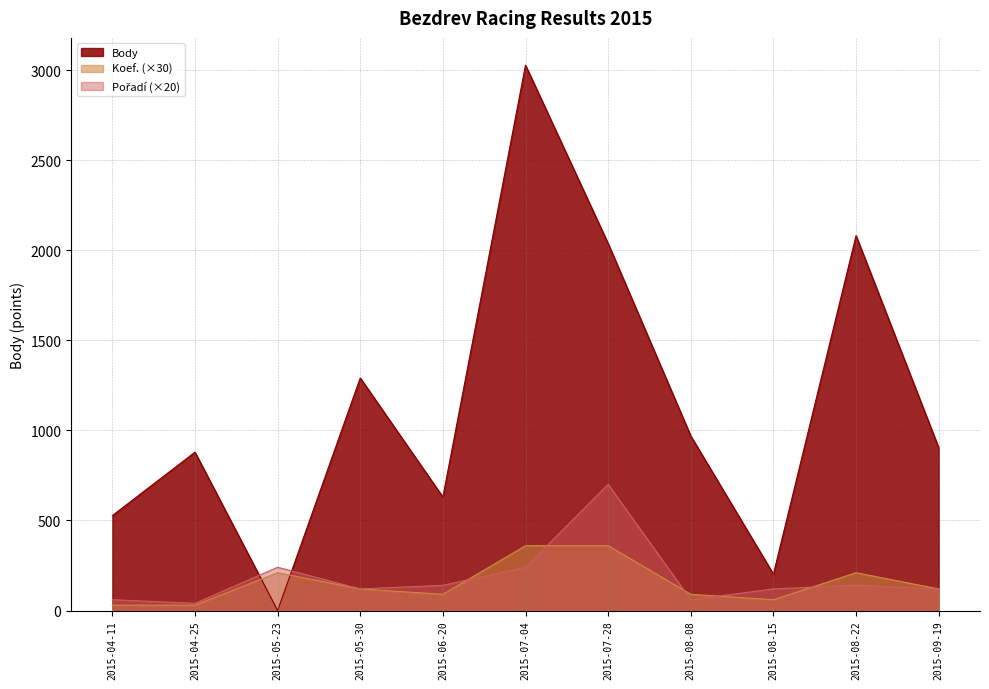

What is the maximum value for Pořadí?

700